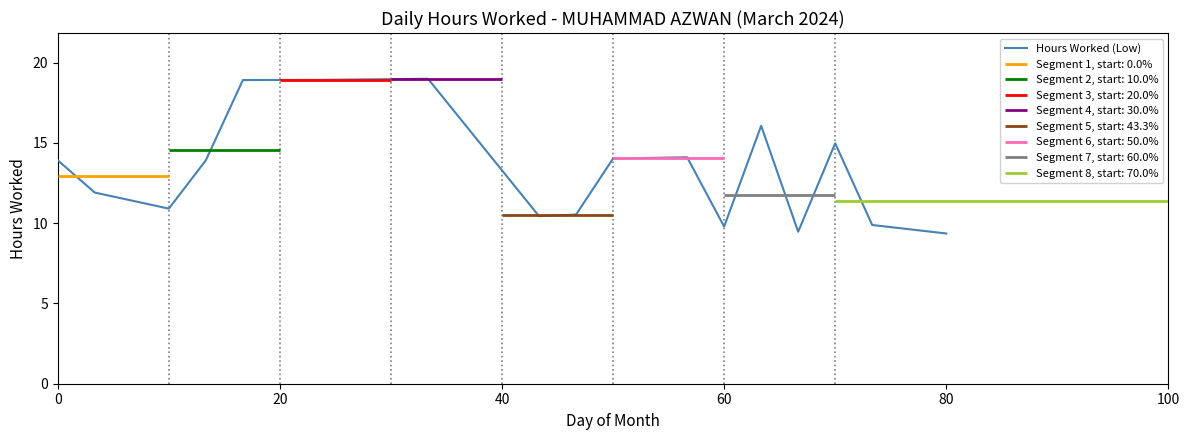

True or false: Hours Worked (Low) has a value of 9.4 at 80.

True